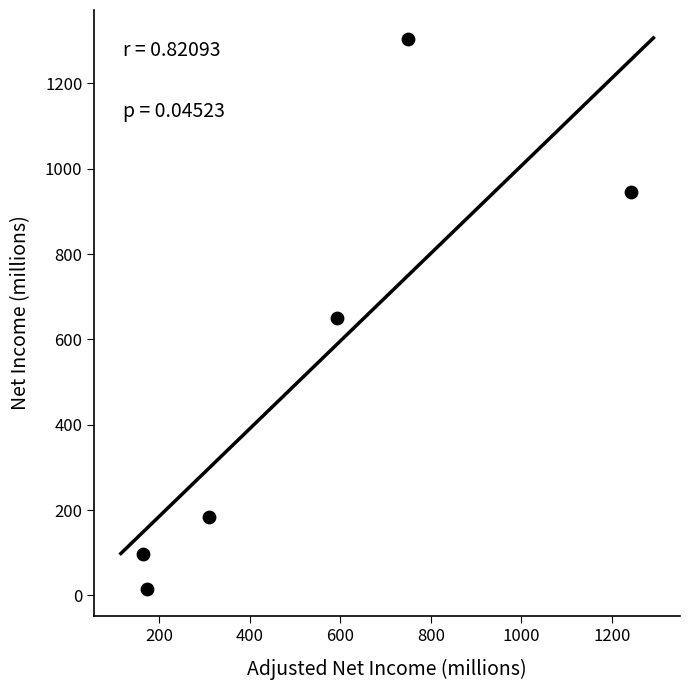

What is the average X value?

538